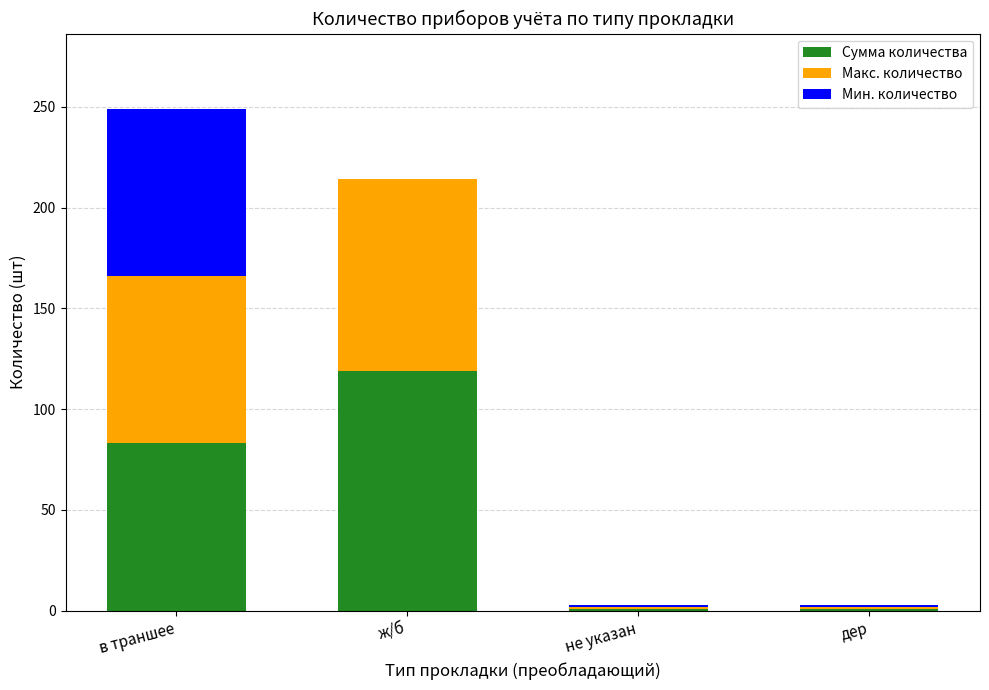

How many data points does each series have?

4